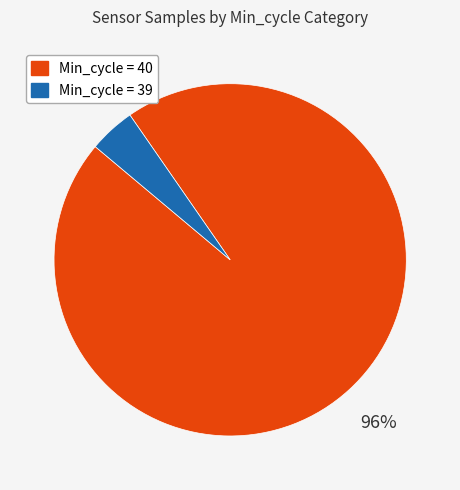

Is there a majority slice in this chart?

Yes